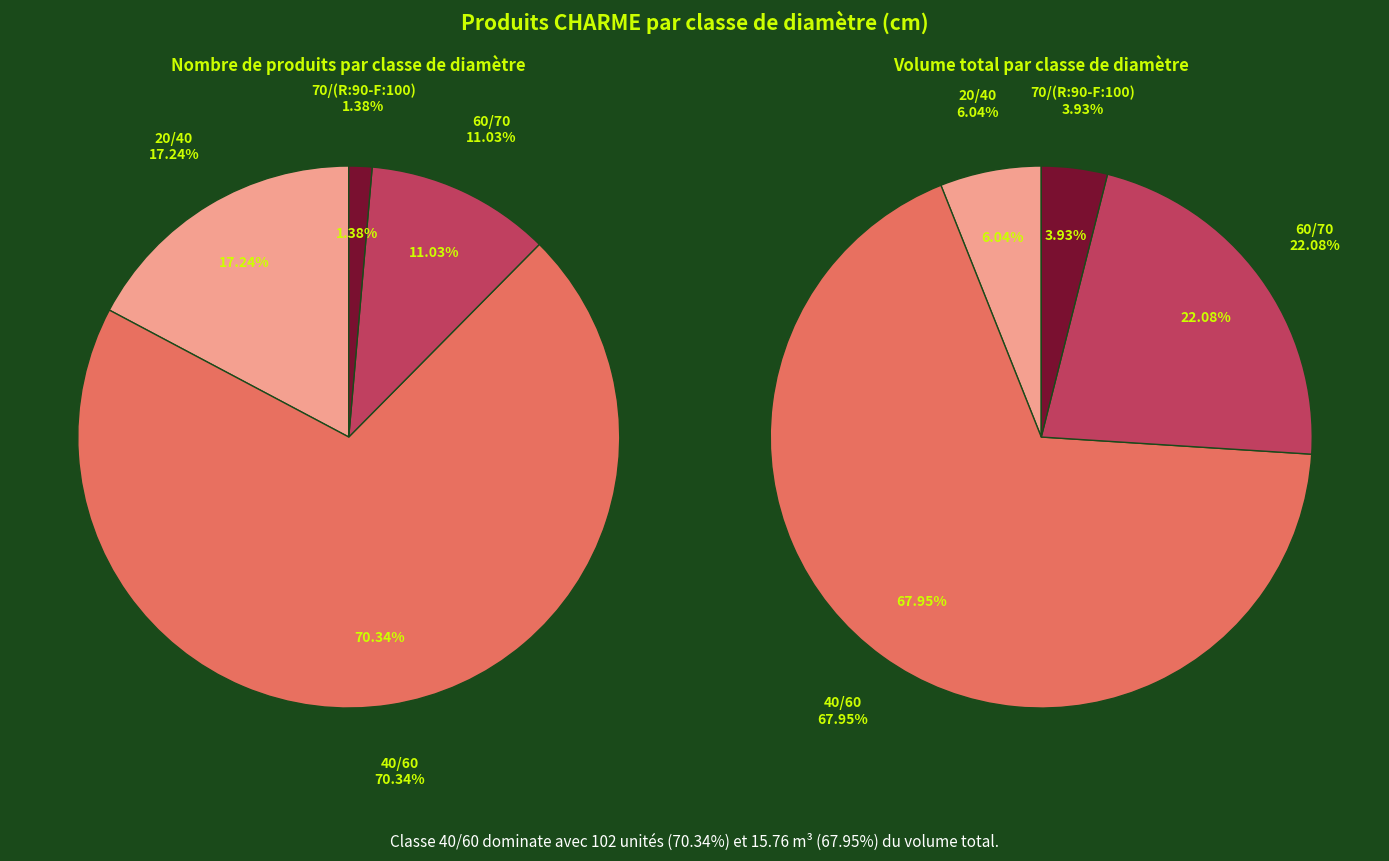

What percentage is NOT represented by 60/70?

89.0%